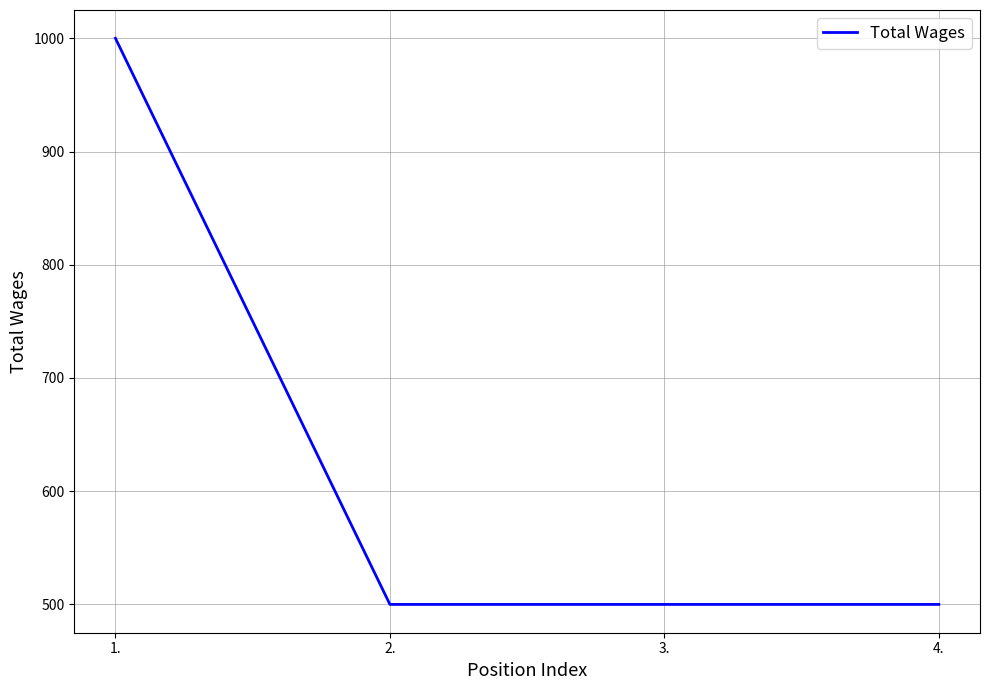

Count the number of categories in the chart.

4